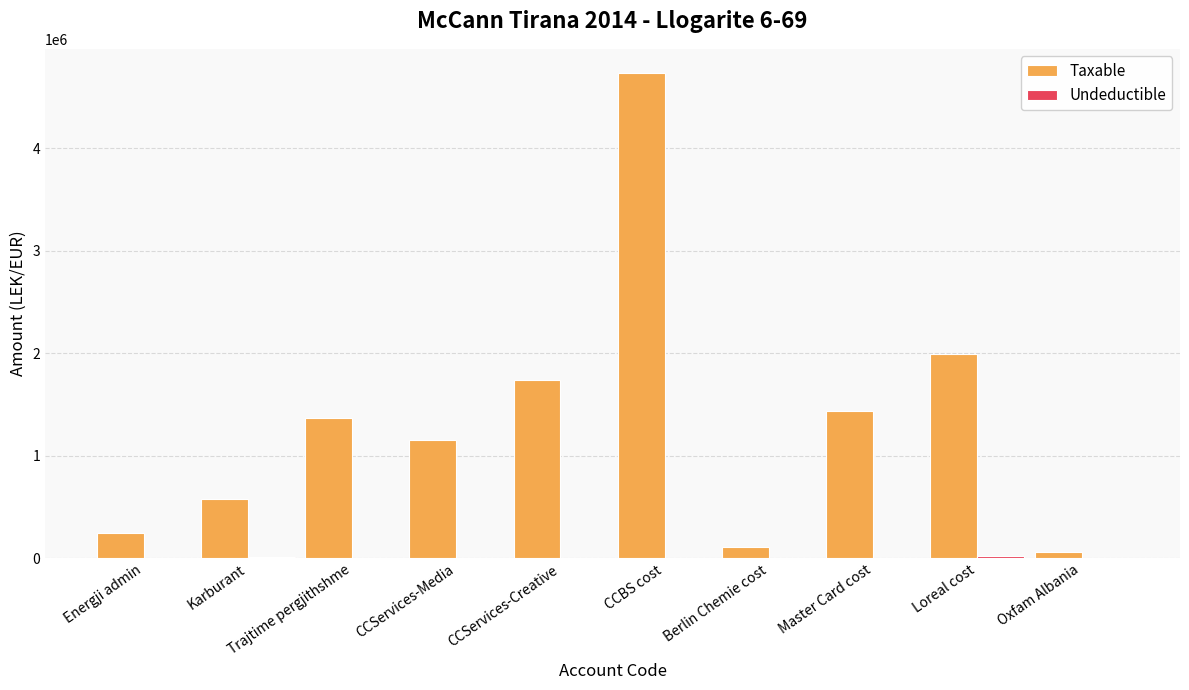

What value does the Taxable series have at Karburant?

575296.9